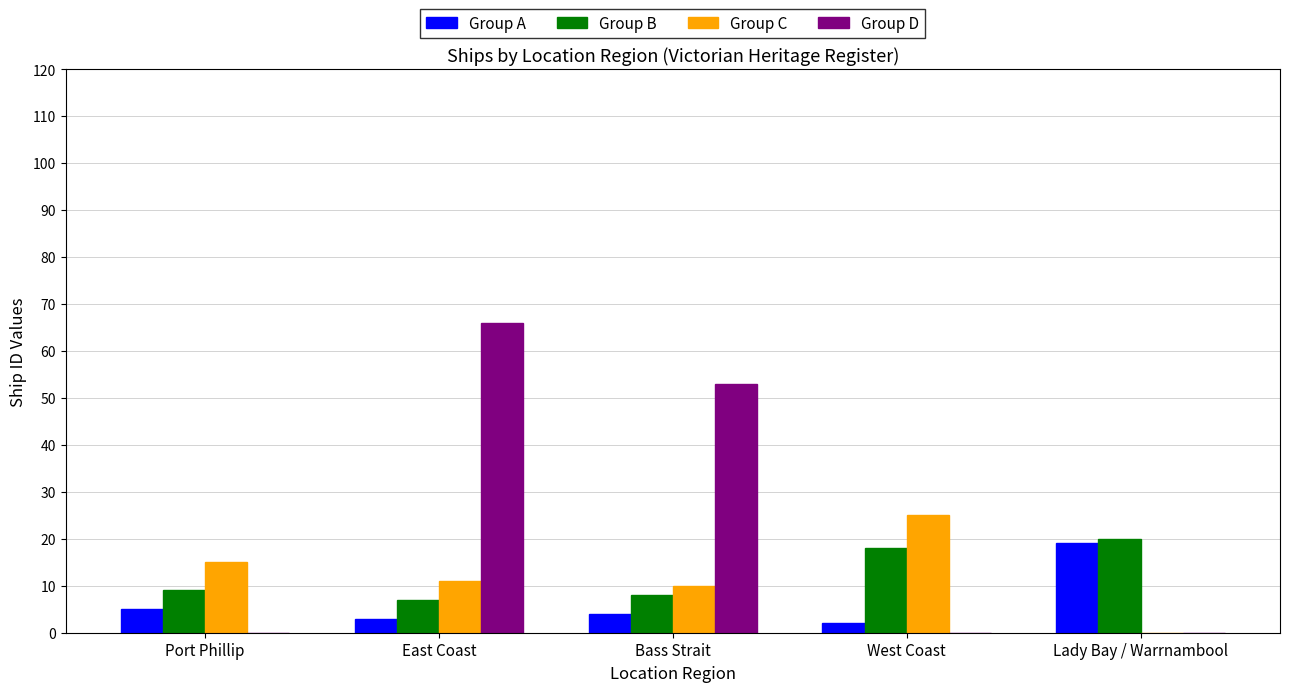

What are all the series names shown in the legend?

Group A, Group B, Group C, Group D